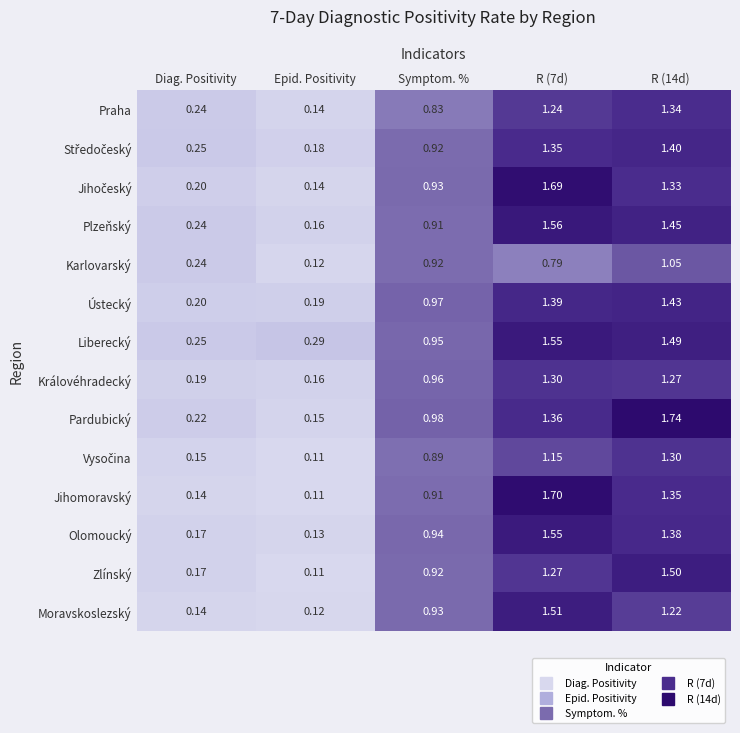

At which label does Olomoucký reach its minimum?

Epid. Positivity